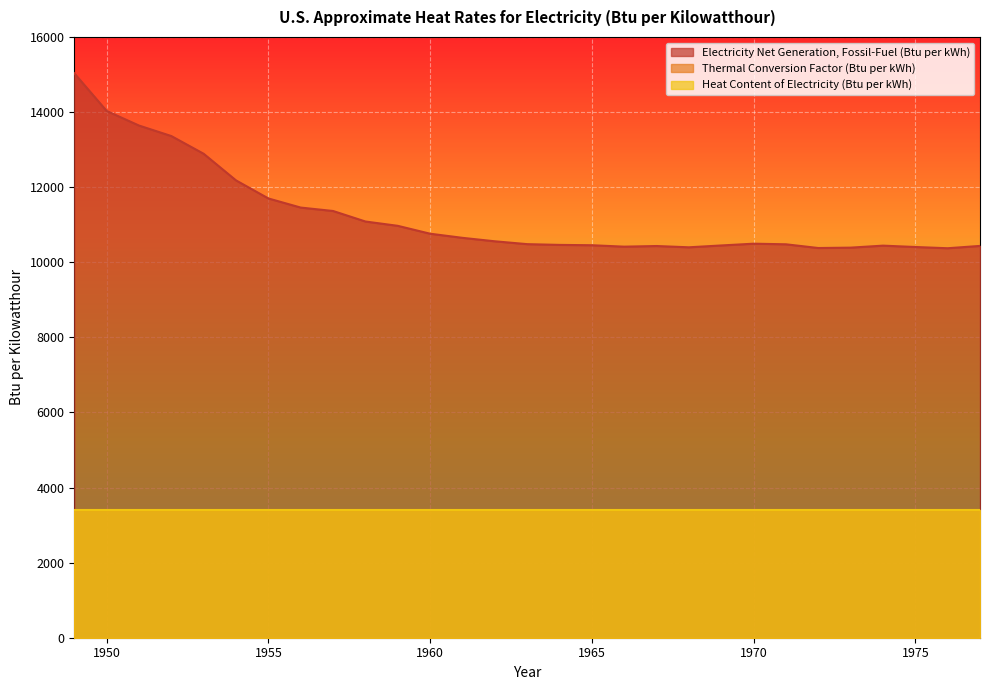

Reading right to left, list all the values displayed in this chart.

Electricity Net Generation, Fossil-Fuel (Btu per kWh): 1977=10435	1976=10373	1975=10406	1974=10442	1973=10389	1972=10379	1971=10478	1970=10494	1969=10447	1968=10398	1967=10432	1966=10415	1965=10453	1964=10462	1963=10482	1962=10558	1961=10650	1960=10760	1959=10970	1958=11085	1957=11365	1956=11456	1955=11699	1954=12180	1953=12889	1952=13361	1951=13641	1950=14030	1949=15033
Thermal Conversion Factor (Btu per kWh): 1977=3412	1976=3412	1975=3412	1974=3412	1973=3412	1972=3412	1971=3412	1970=3412	1969=3412	1968=3412	1967=3412	1966=3412	1965=3412	1964=3412	1963=3412	1962=3412	1961=3412	1960=3412	1959=3412	1958=3412	1957=3412	1956=3412	1955=3412	1954=3412	1953=3412	1952=3412	1951=3412	1950=3412	1949=3412
Heat Content of Electricity (Btu per kWh): 1977=3412	1976=3412	1975=3412	1974=3412	1973=3412	1972=3412	1971=3412	1970=3412	1969=3412	1968=3412	1967=3412	1966=3412	1965=3412	1964=3412	1963=3412	1962=3412	1961=3412	1960=3412	1959=3412	1958=3412	1957=3412	1956=3412	1955=3412	1954=3412	1953=3412	1952=3412	1951=3412	1950=3412	1949=3412